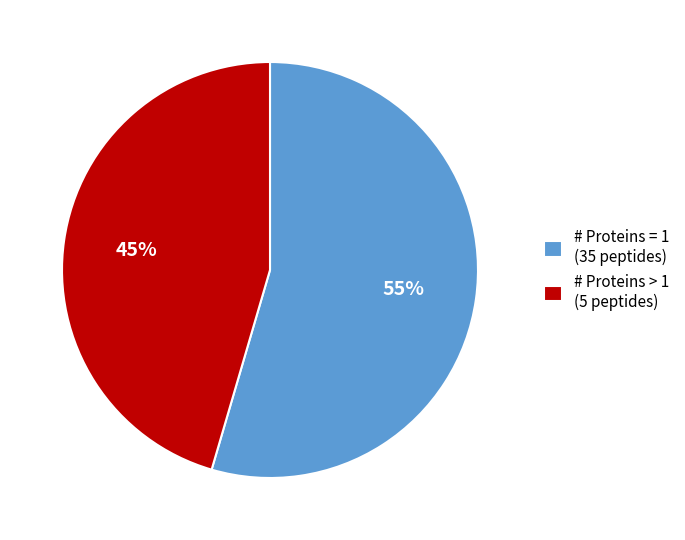

Between # Proteins > 1 (5 peptides) and # Proteins = 1 (35 peptides), which is larger?

# Proteins = 1 (35 peptides)